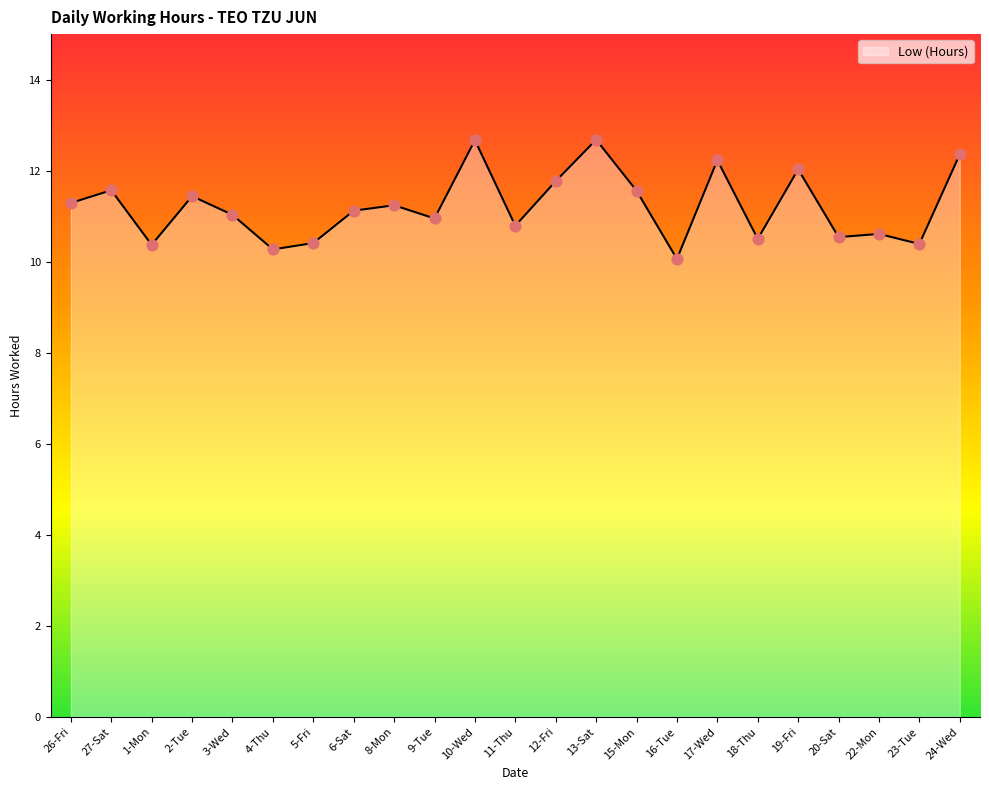

Which has a higher value, 19-Fri or 8-Mon?

19-Fri